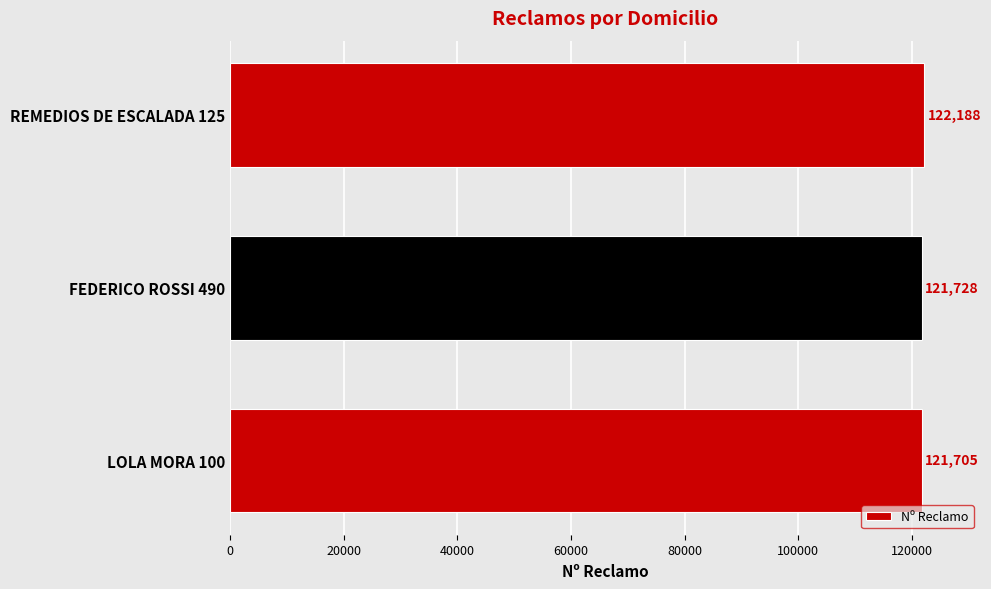

What is the change in value from LOLA MORA 100 to REMEDIOS DE ESCALADA 125?

+483